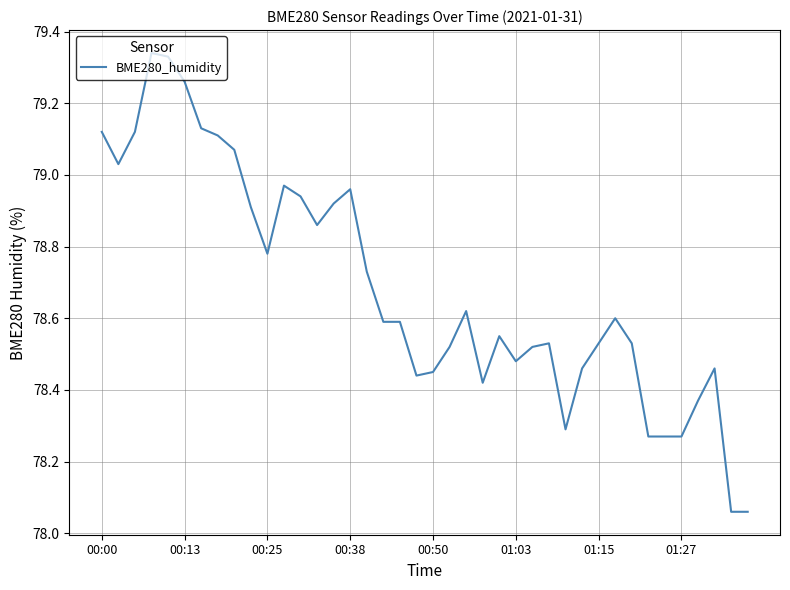

How many points are higher than both their immediate neighbors (excluding endpoints)?

8